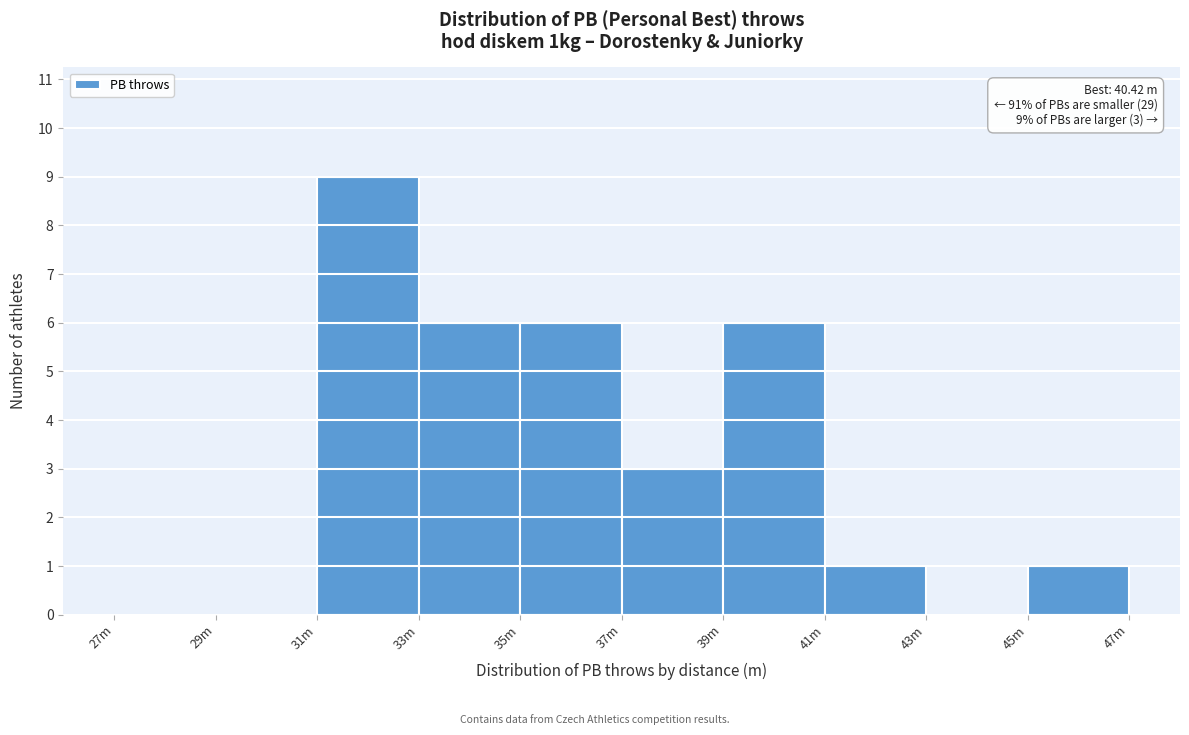

Reading right to left, transcribe all the data shown in this chart.

45m=1	43m=0	41m=1	39m=6	37m=3	35m=6	33m=6	31m=9	29m=0	27m=0